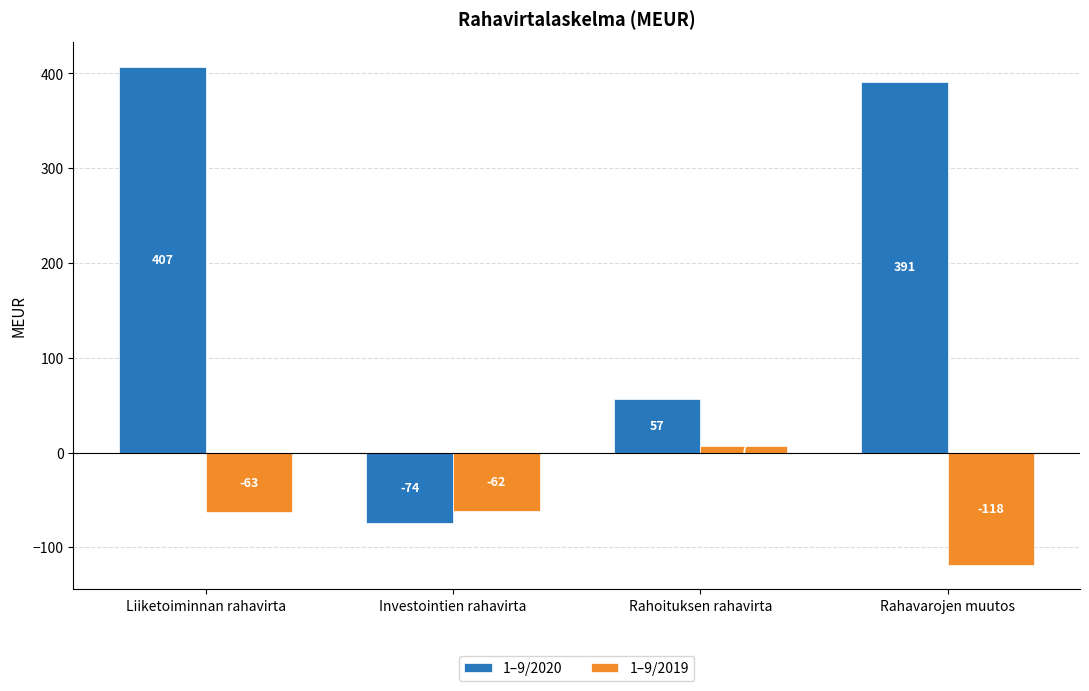

What position from the left is Rahavarojen muutos?

4